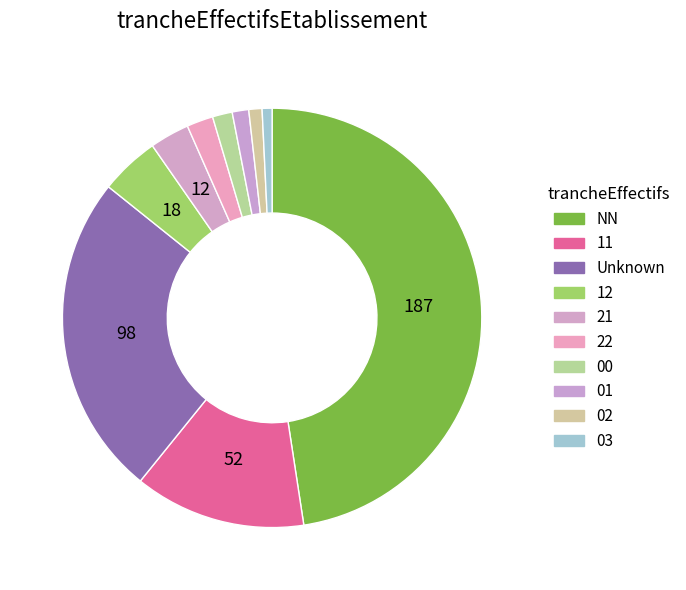

How many slices are in this pie chart?

10